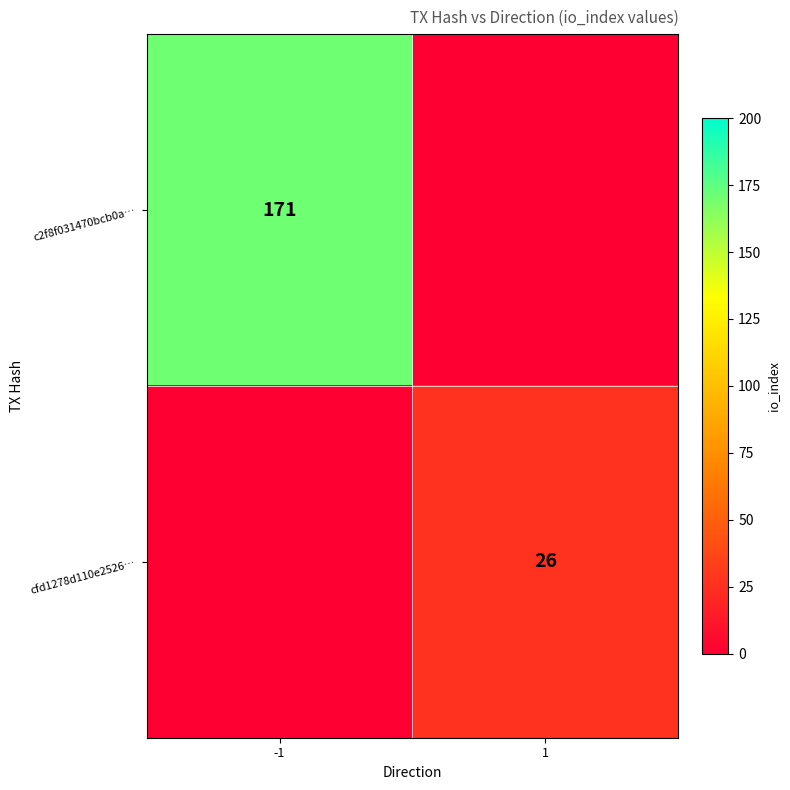

True or false: c2f8f031470bcb0a… has a value of 278 at -1.

False